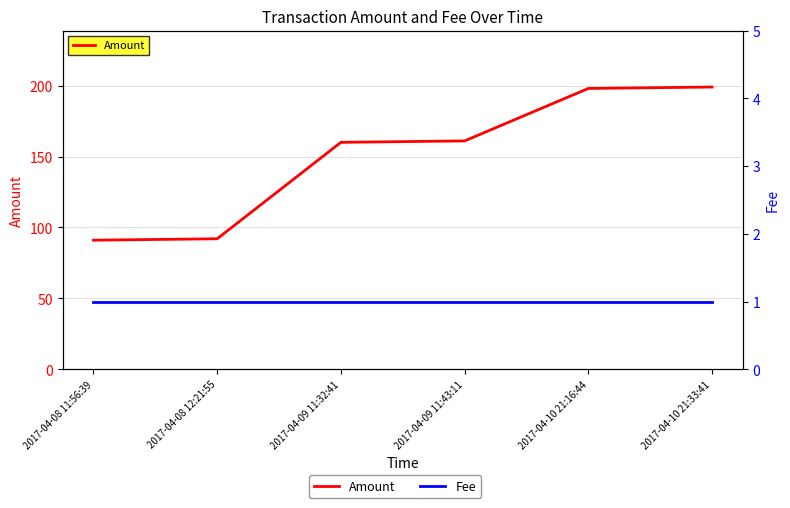

What is the label of the 1st point from the left?

2017-04-08 11:56:39